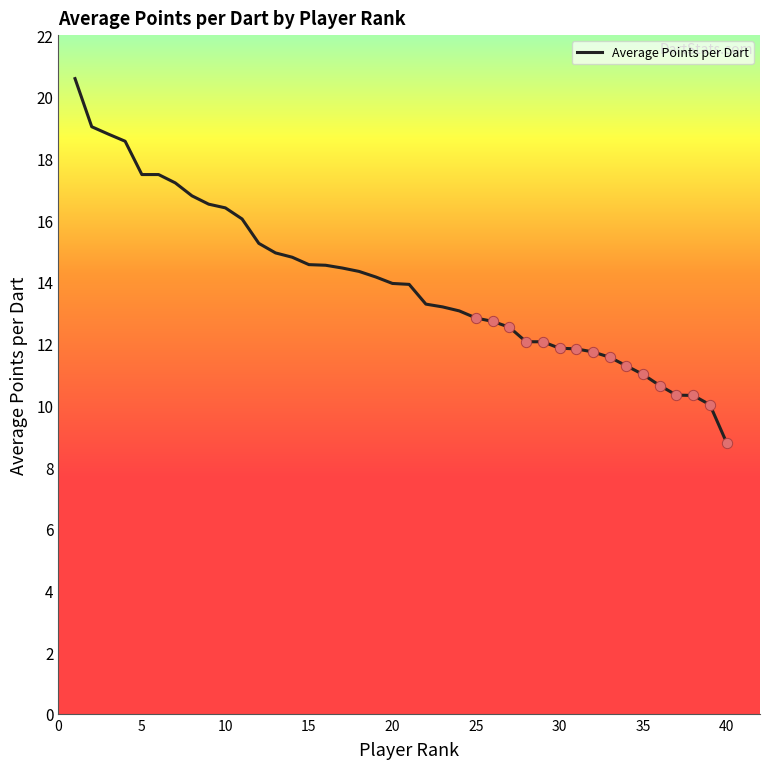

What is the smallest value displayed?

8.8